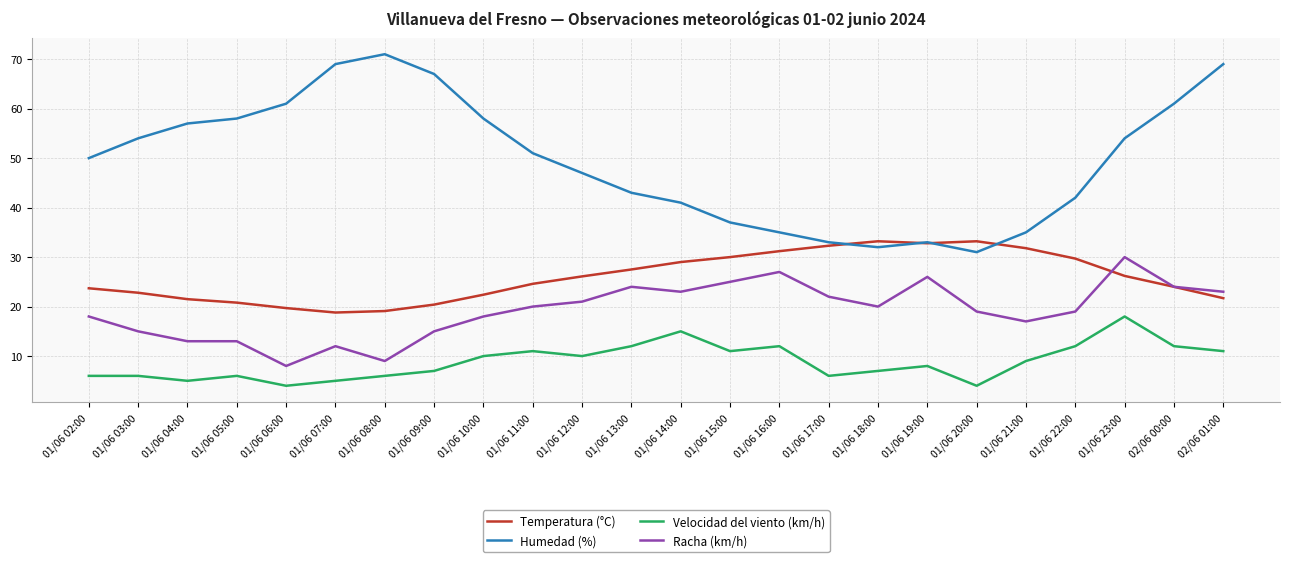

What is the total value across all series at 01/06 12:00?

104.1